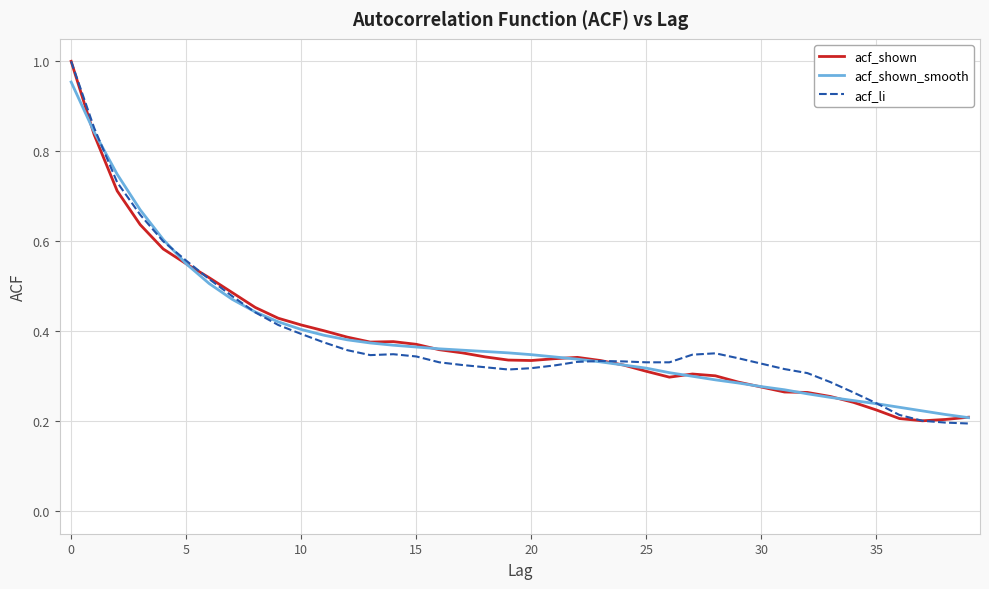

True or false: acf_shown has more than 2 interior local peaks.

True